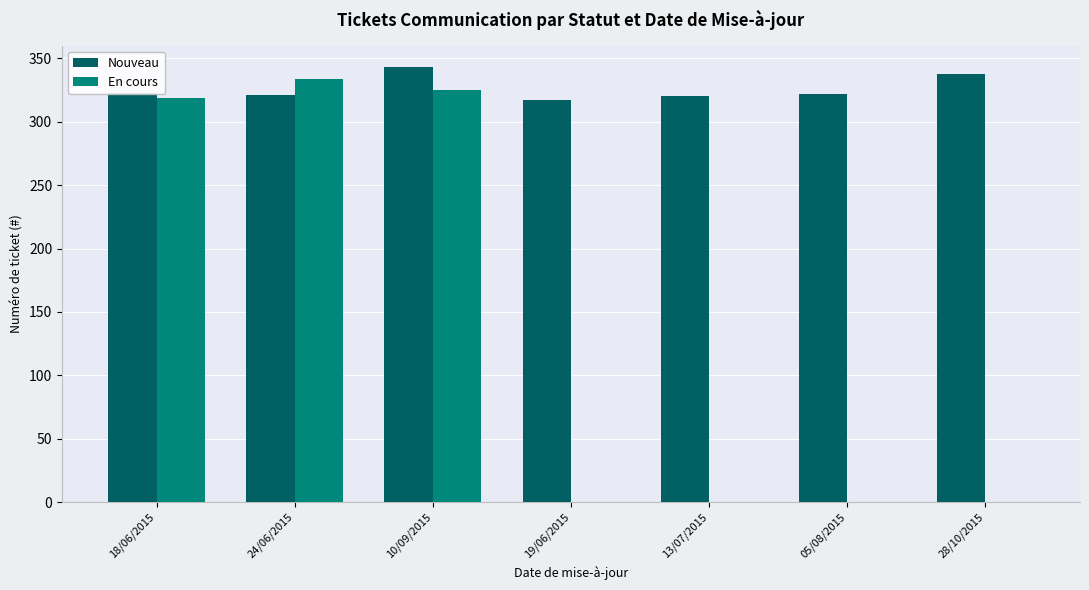

Which series changed the most between 24/06/2015 and 19/06/2015?

En cours